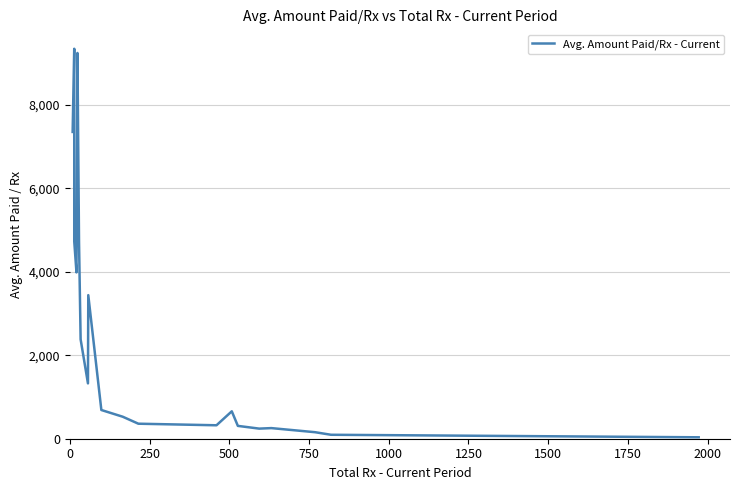

Count the number of data series in this chart.

1